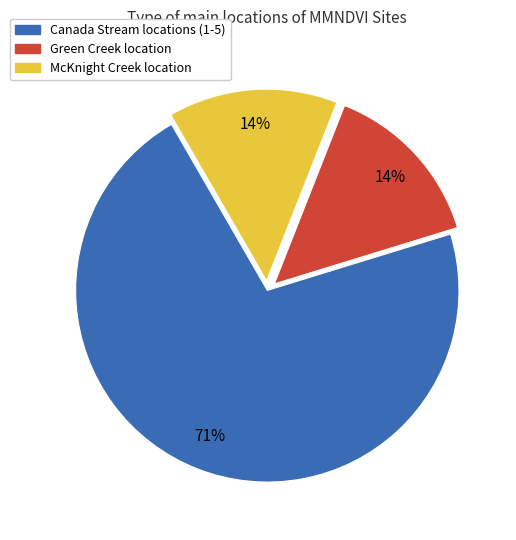

Which has a higher value, Green Creek location or Canada Stream locations (1-5)?

Canada Stream locations (1-5)